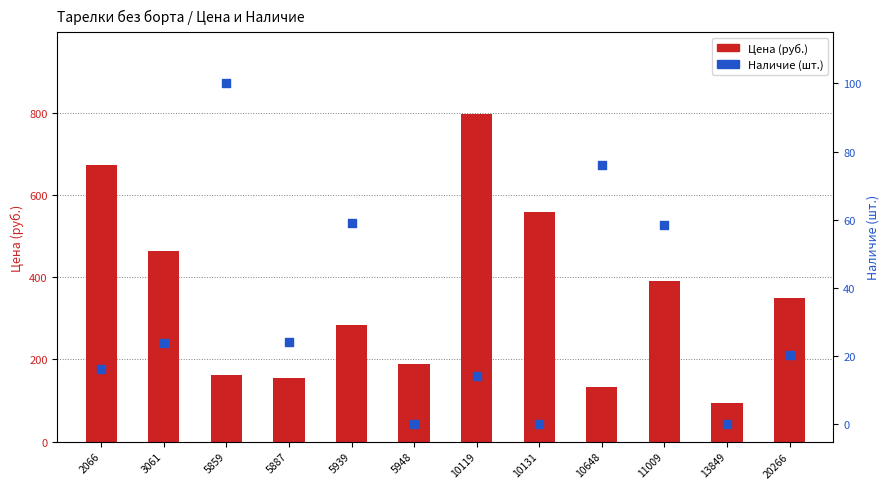

Which series has the largest total across all categories?

Цена